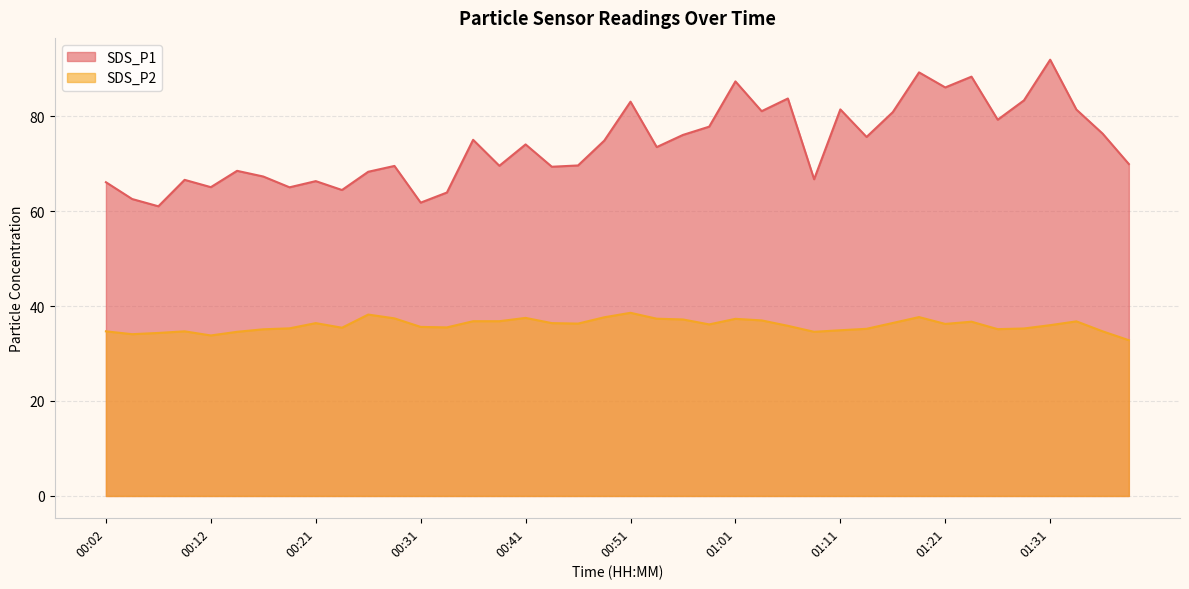

Which series has the widest spread of values?

SDS_P1